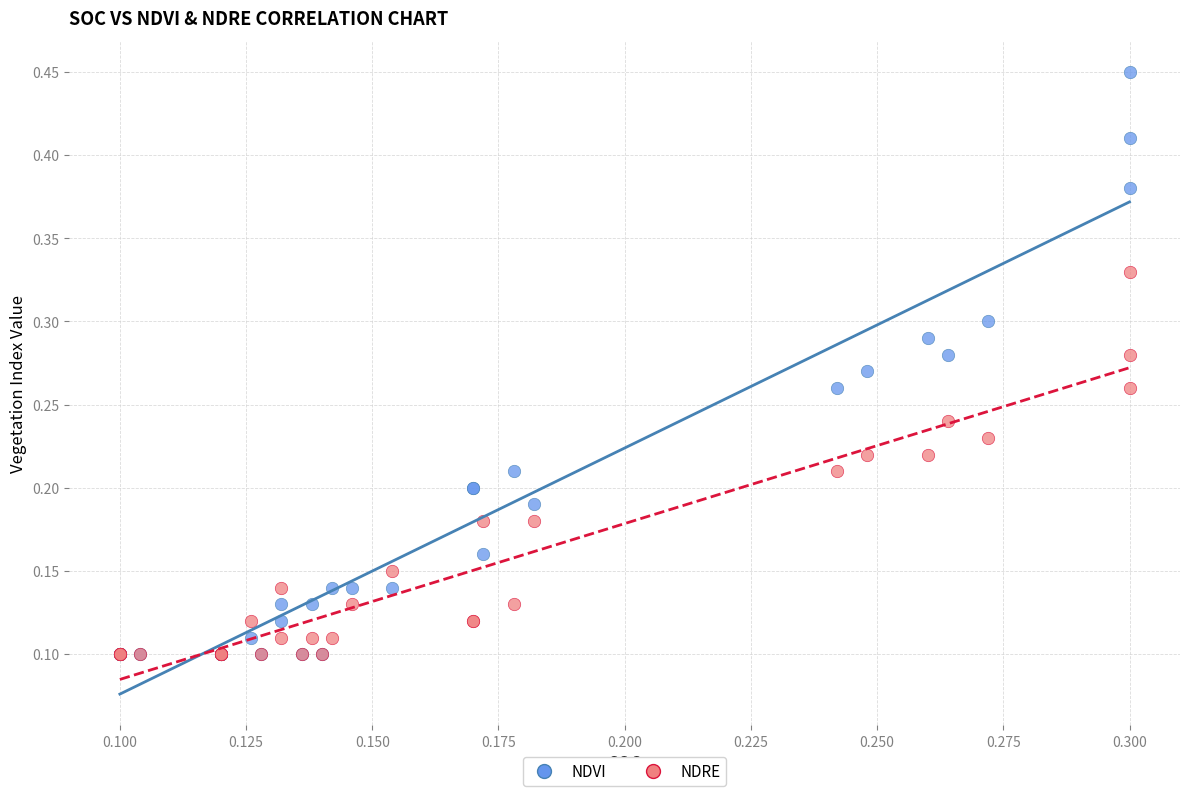

Which series has the widest spread of Y values?

NDVI